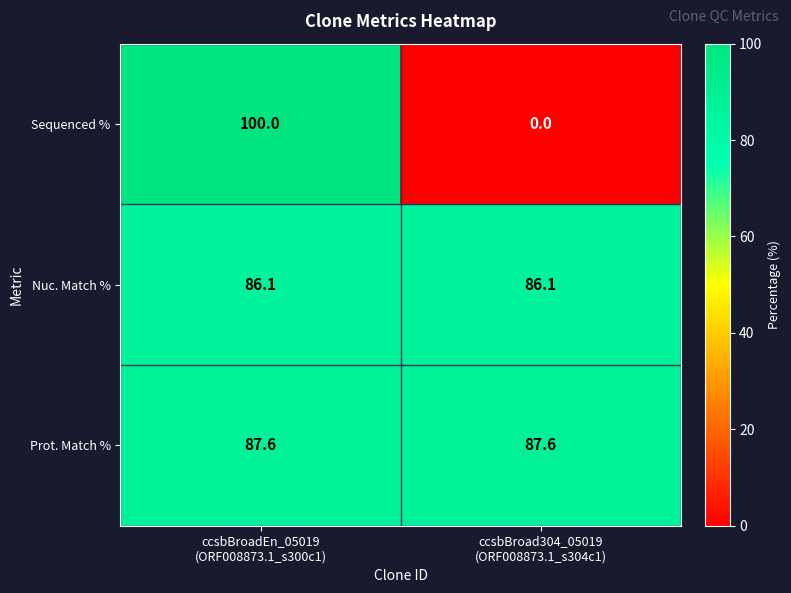

What is the maximum value shown in the chart?

100.0